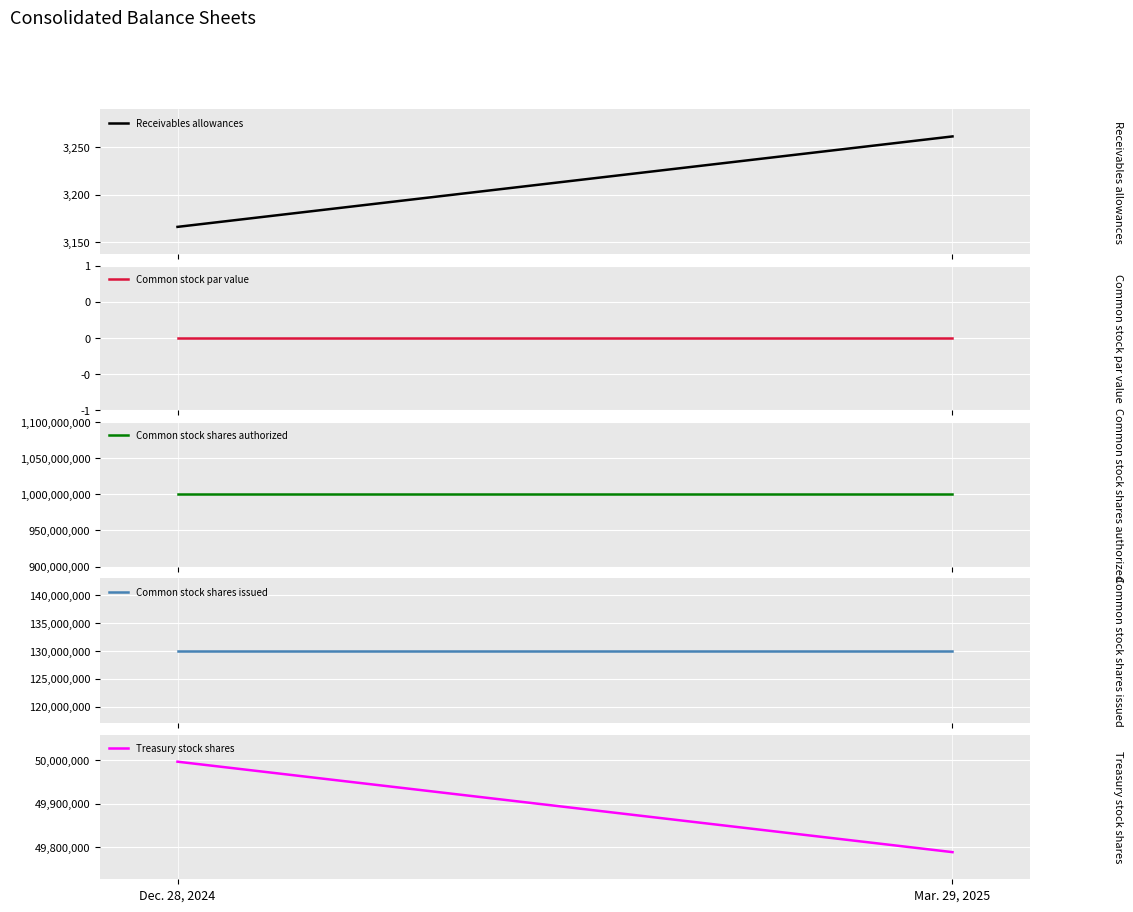

What is the value of the Common stock shares authorized point at the 2nd from the left?

1000000000